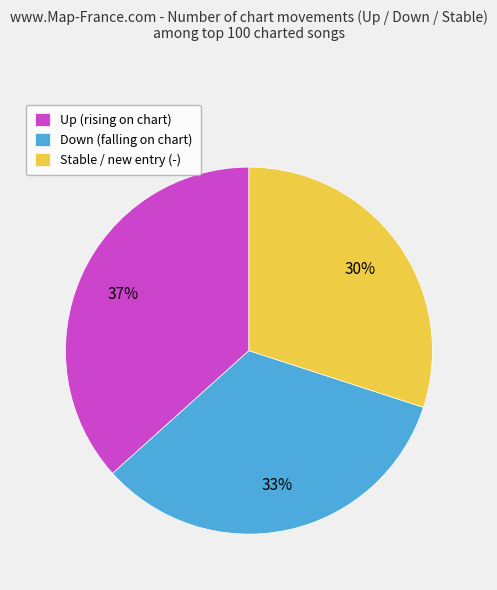

Which slice is the smallest?

Stable / new entry (-)